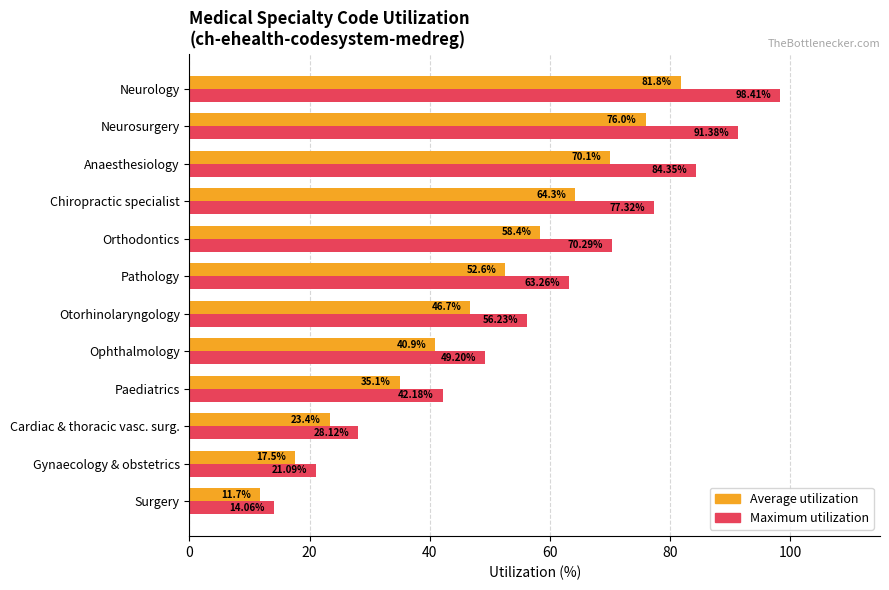

At which category is the sum across all series the highest?

Neurology